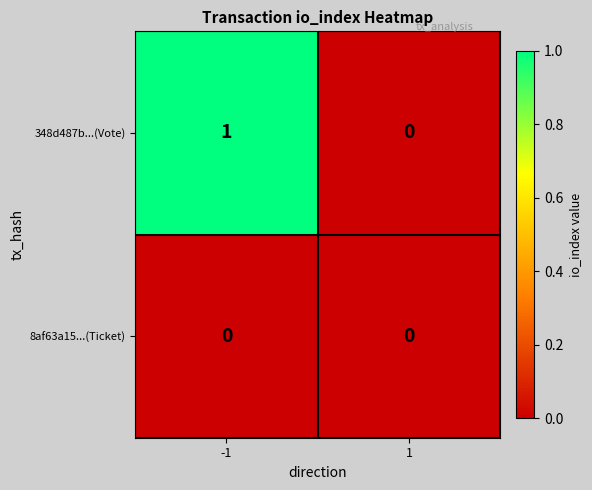

Reading left to right, what are all the values shown in this chart?

348d487b...(Vote): -1=1	1=0
8af63a15...(Ticket): -1=0	1=0